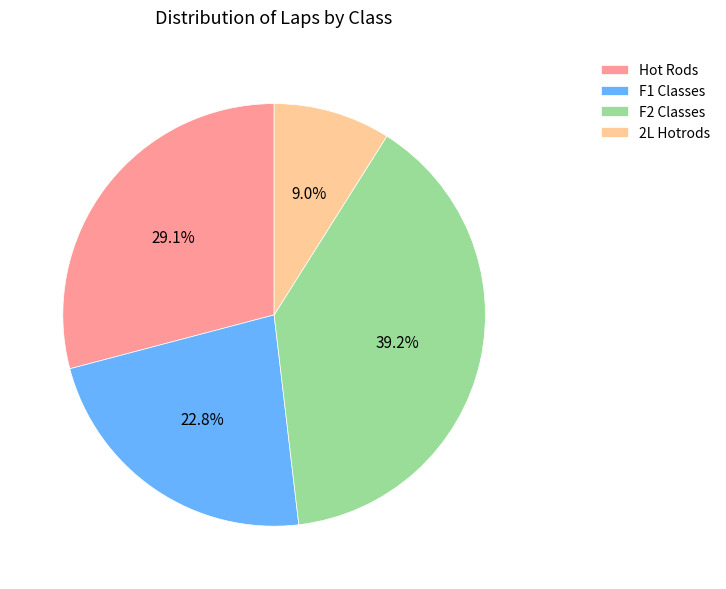

Do 2L Hotrods and F2 Classes together represent more than half of the pie?

No